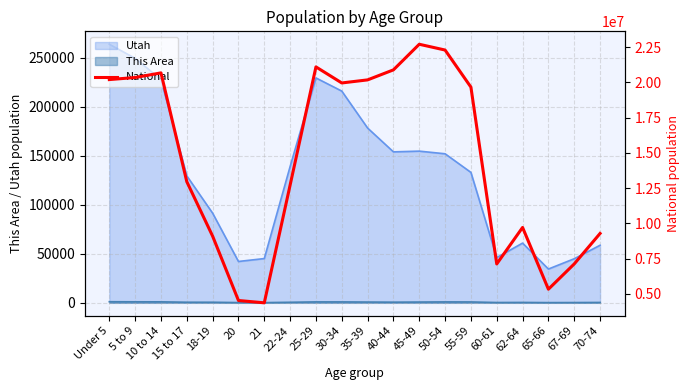

Reading right to left, list all the values displayed in this chart.

70-74=9278166	67-69=7115361	65-66=5319902	62-64=9704197	60-61=7113727	55-59=19664805	50-54=22298125	45-49=22708591	40-44=20890964	35-39=20179642	30-34=19962099	25-29=21101849	22-24=12712576	21=4354294	20=4519129	18-19=9086089	15 to 17=12954254	10 to 14=20677194	5 to 9=20348657	Under 5=20201362